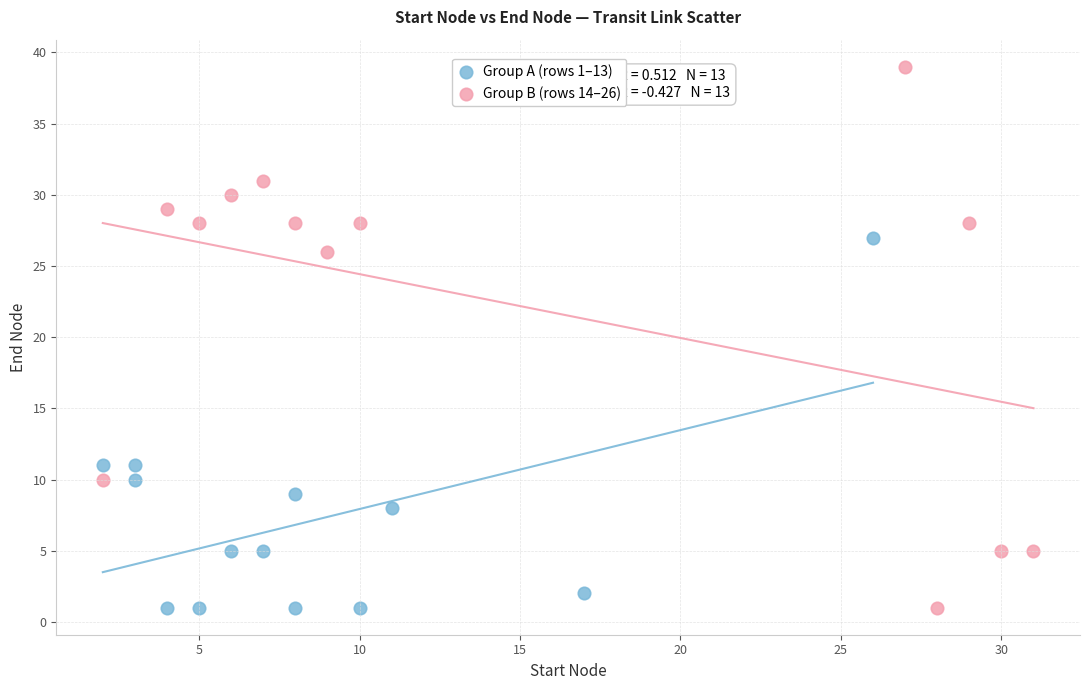

Which series has the widest spread of Y values?

Group B (rows 14–26)